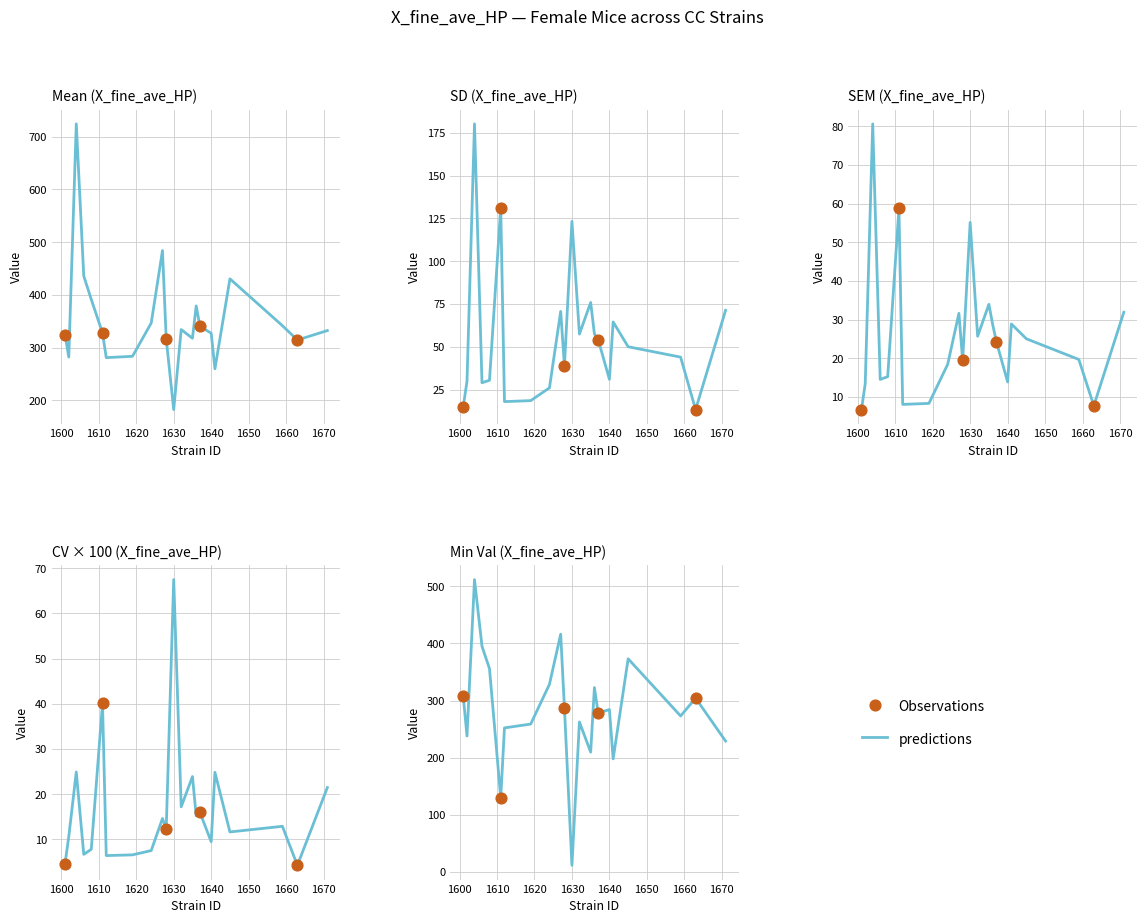

Is the value of sd at 12 greater than the value of sem at 7?

Yes